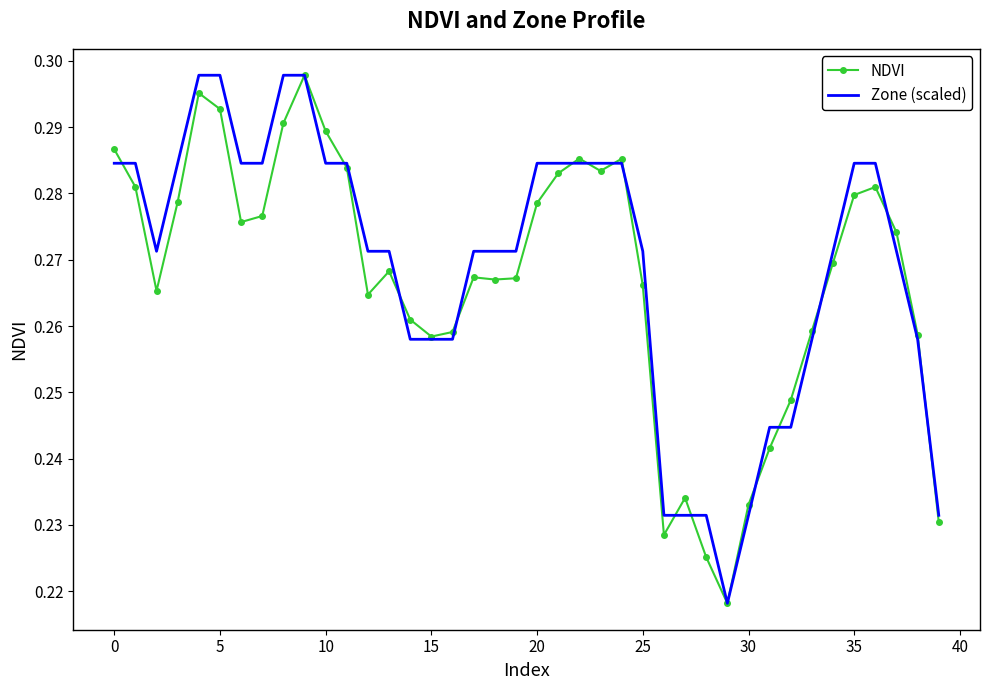

Where is NDVI nearest to the value 0?

29